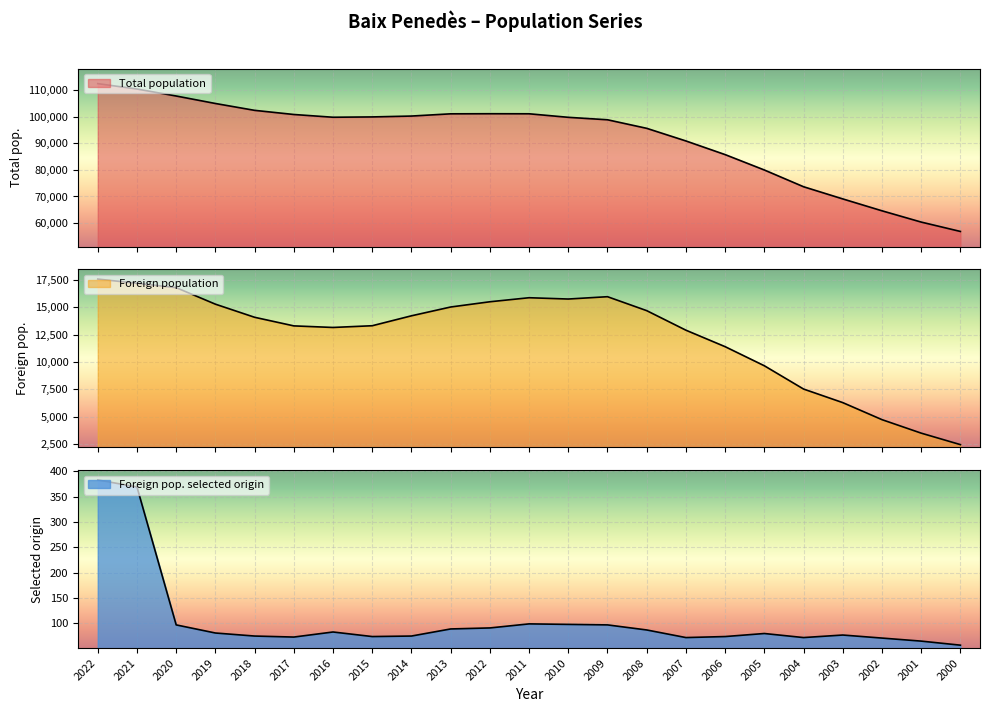

What is the difference between the maximum and minimum values in the Foreign pop. selected origin series?

326